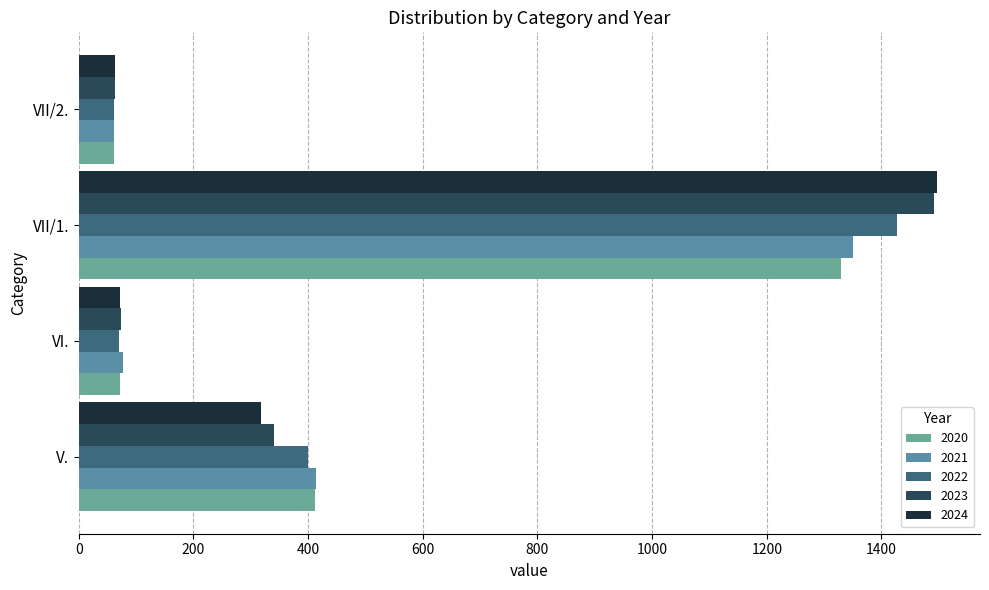

At which category is the sum across all series the highest?

VII/1.